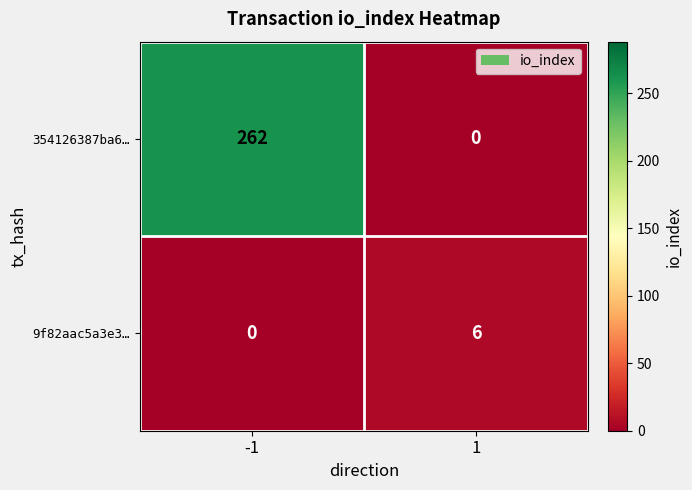

At -1, list the series in order from largest to smallest.

354126387ba6…, 9f82aac5a3e3…